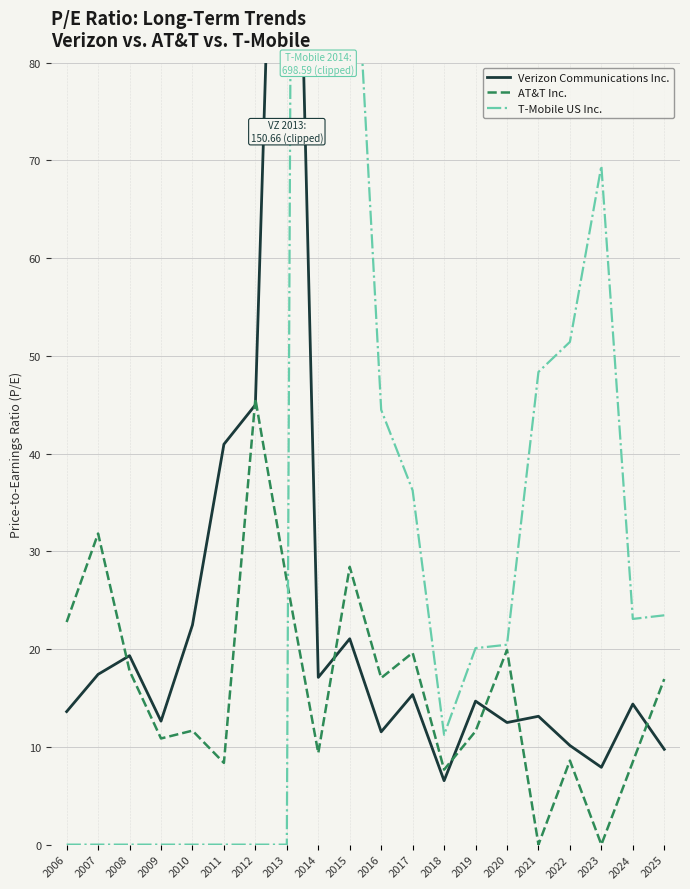

Reading right to left, transcribe all the data shown in this chart.

Verizon Communications Inc.: 9.8	14.4	7.9	10.1	13.1	12.5	14.7	6.5	15.3	11.5	21.1	17.1	150.7	45.0	41.0	22.5	12.6	19.3	17.4	13.6
AT&T Inc.: 16.9	8.5	0.0	8.6	0.0	19.9	11.6	7.7	19.6	17.1	28.4	9.4	27.0	45.6	8.4	11.7	10.9	17.8	31.8	22.8
T-Mobile US Inc.: 23.5	23.1	69.4	51.4	48.4	20.4	20.1	11.2	36.2	44.5	104.2	698.6	0.0	0.0	0.0	0.0	0.0	0.0	0.0	0.0